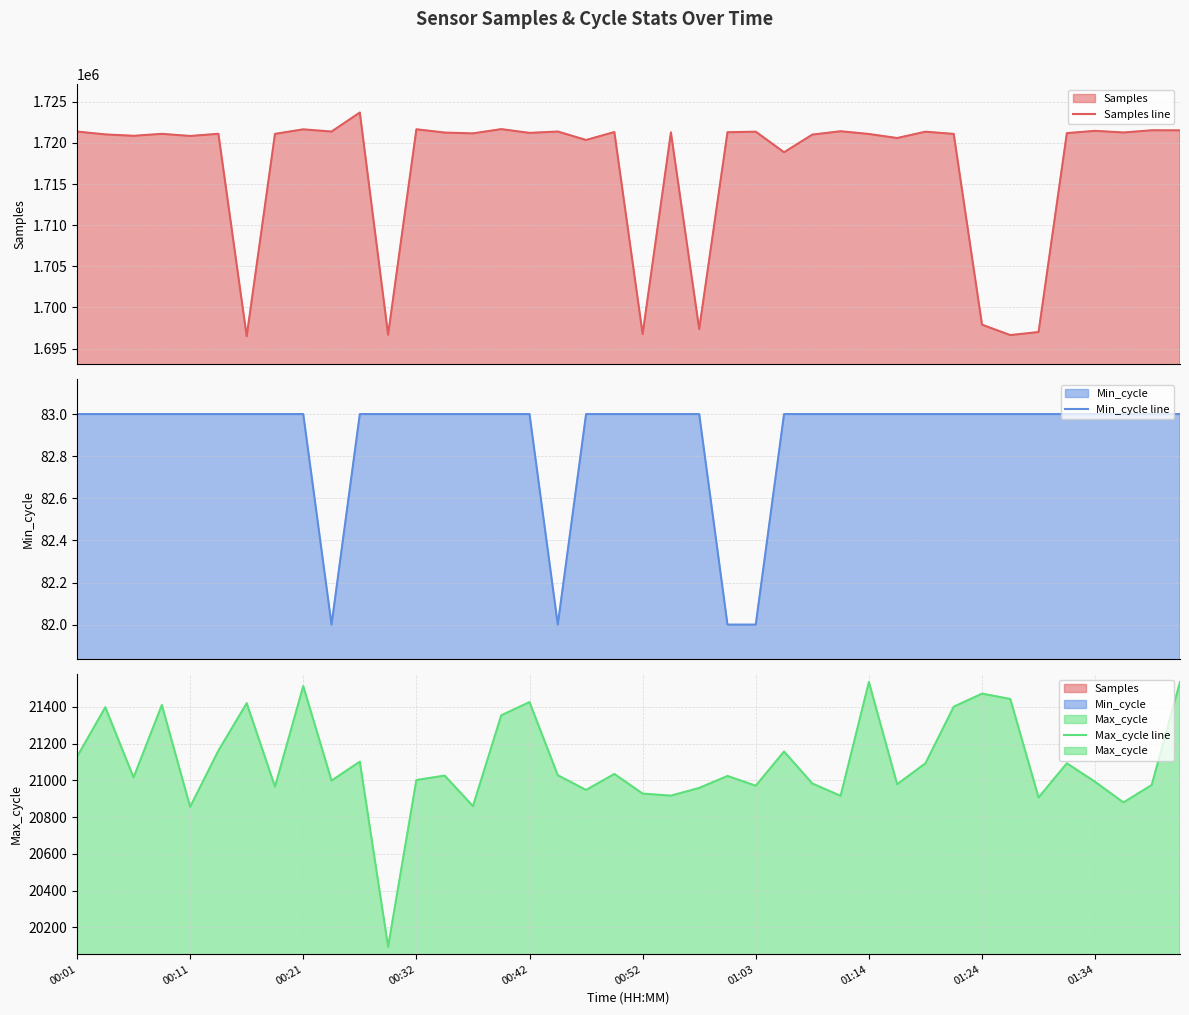

At which label is Samples line closest to 1710095?

25